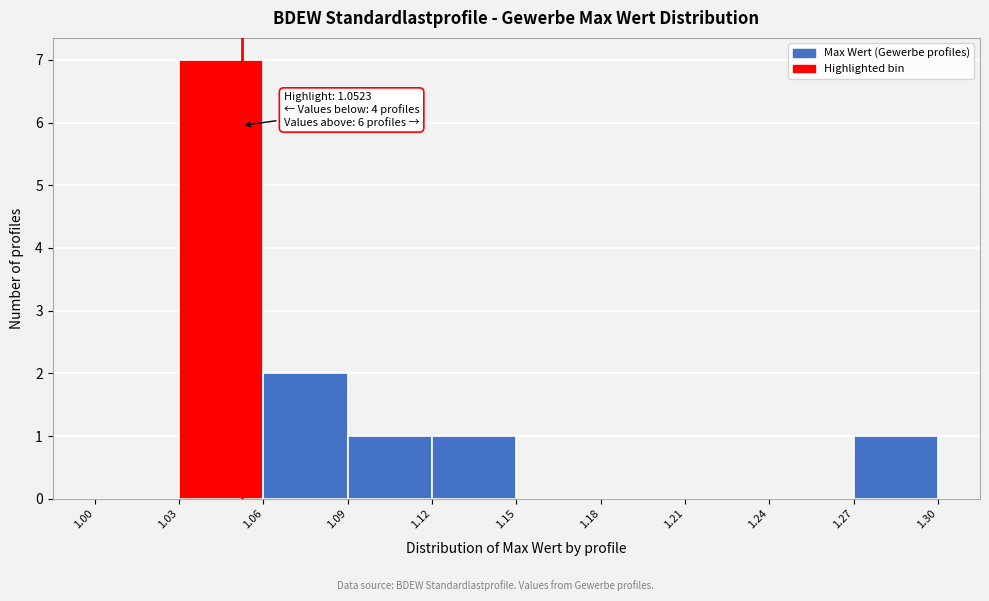

Over which range of the x-axis is the bar tallest?

1.03 to 1.06